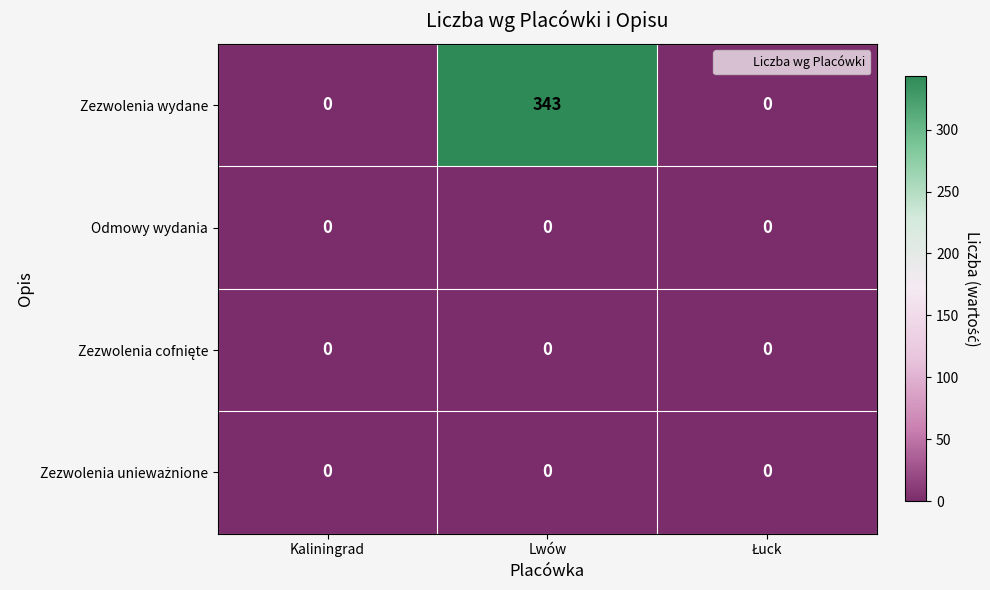

At which category is the sum across all series the highest?

Lwów